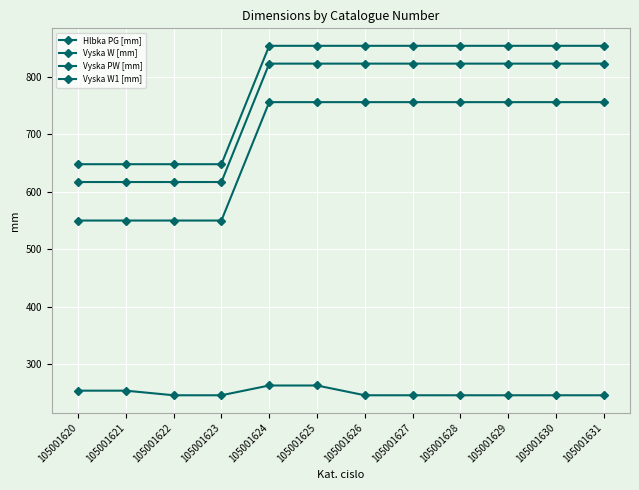

Between 105001629 and 105001631, which series saw the biggest shift?

Hlbka PG [mm]